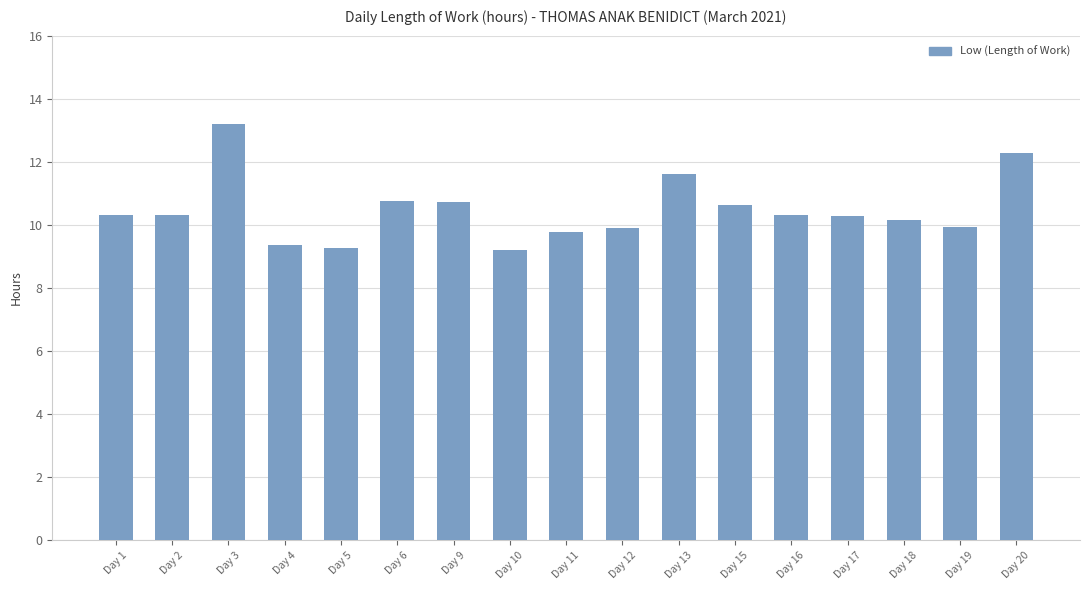

The value at Day 16 is 4.0. True or false?

False